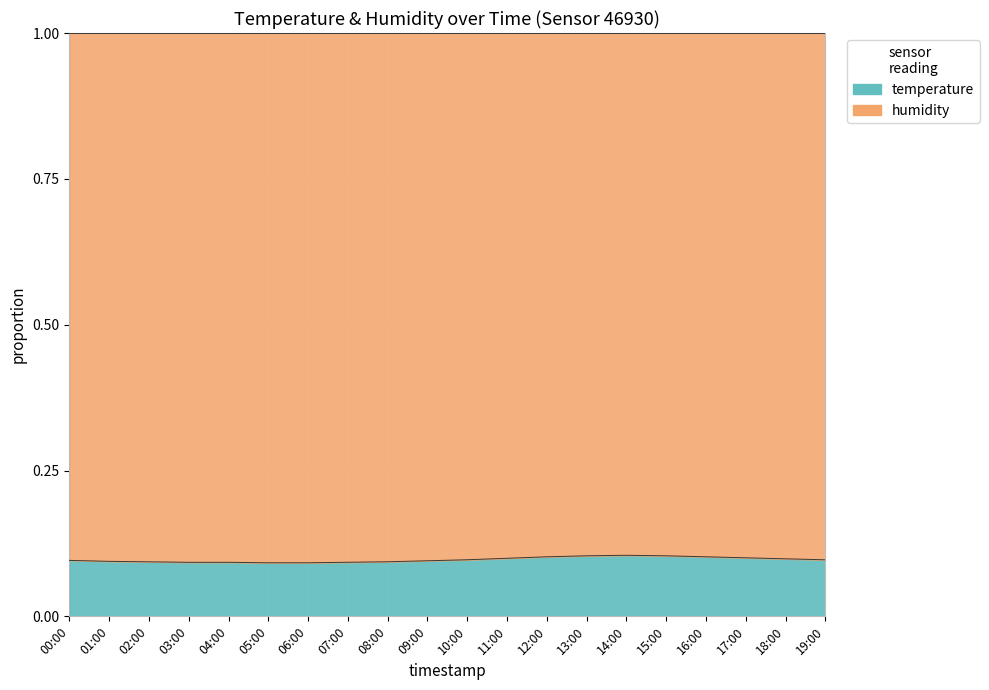

At which category does the data reach its first local peak?

14:00